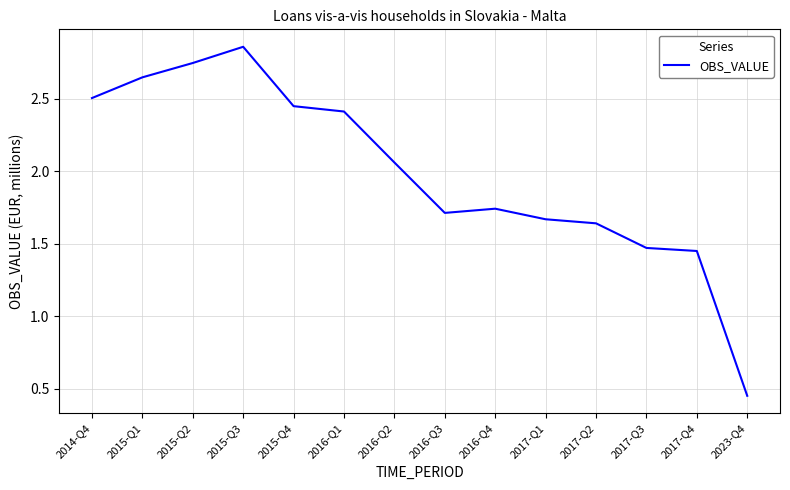

How many lines are shown in the chart?

1